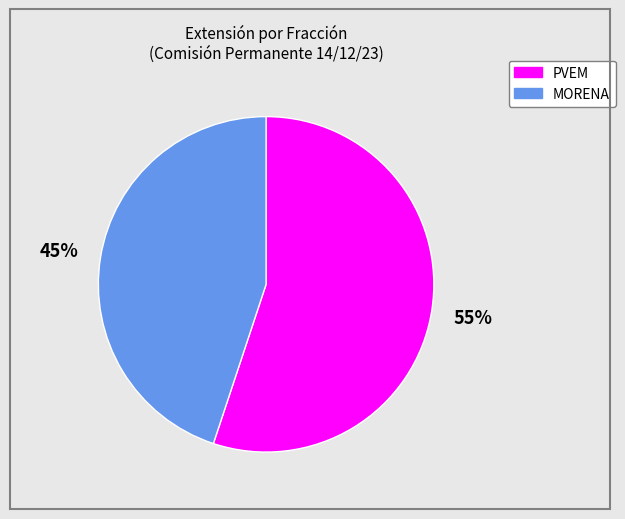

How many slices are in this pie chart?

2